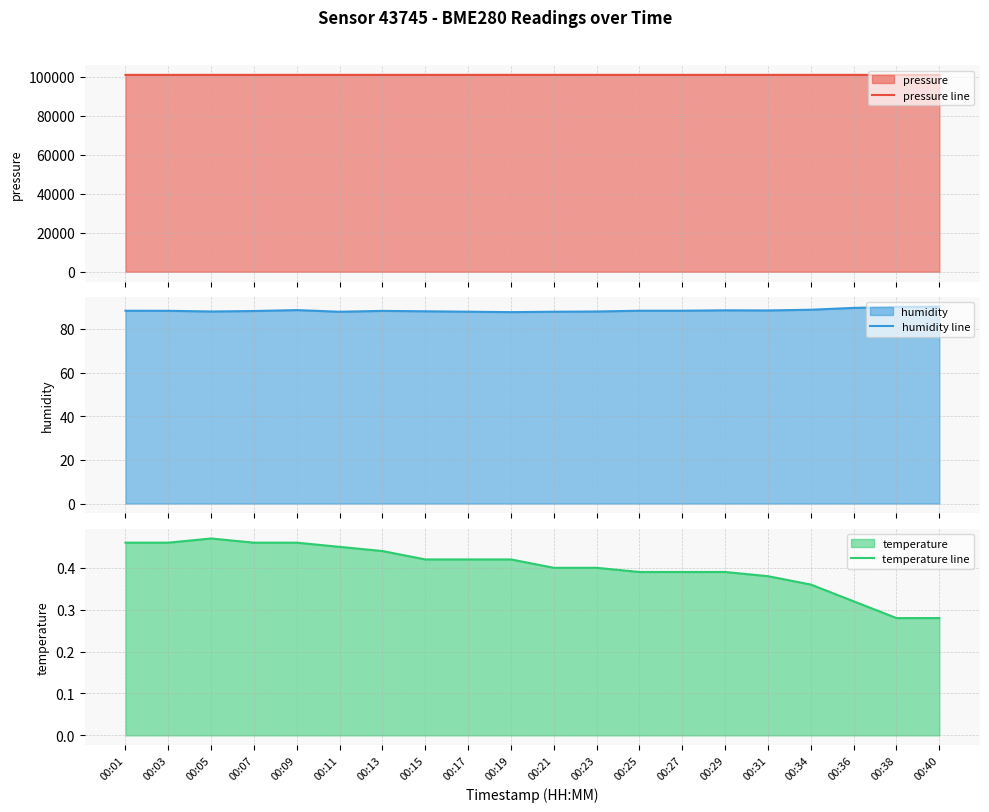

What is the value of the pressure line point at the 10th from the left?

101010.2